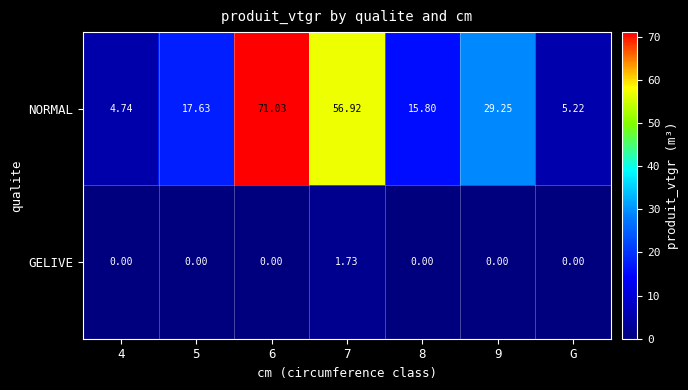

Rank the series at 9 from lowest to highest value.

GELIVE, NORMAL